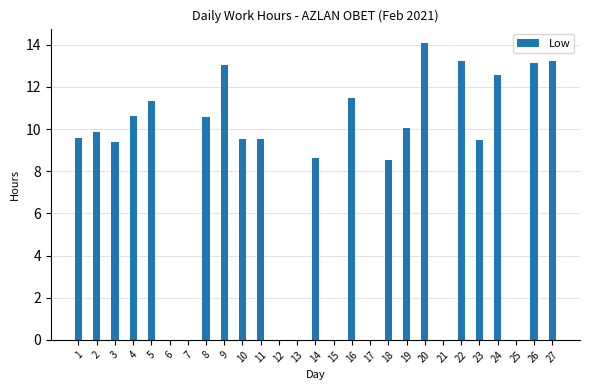

At which category does the chart reach its peak across all series?

20